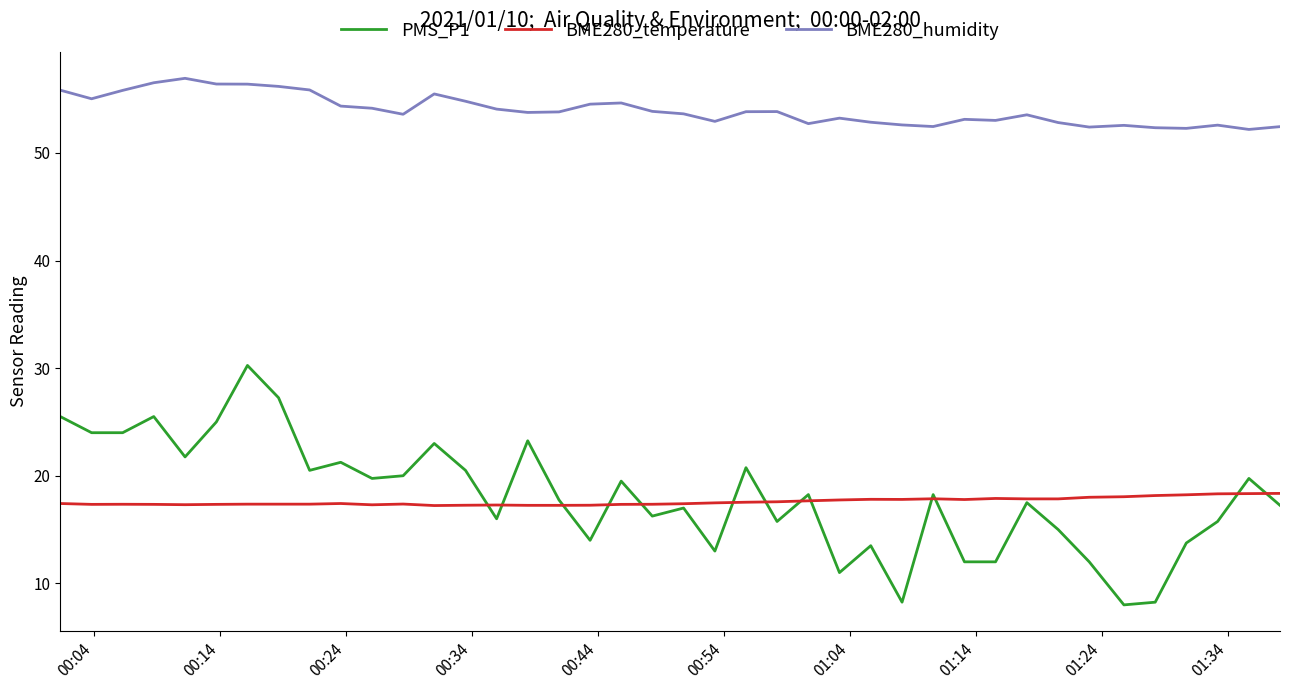

What is the average value of the BME280_humidity series?

54.0